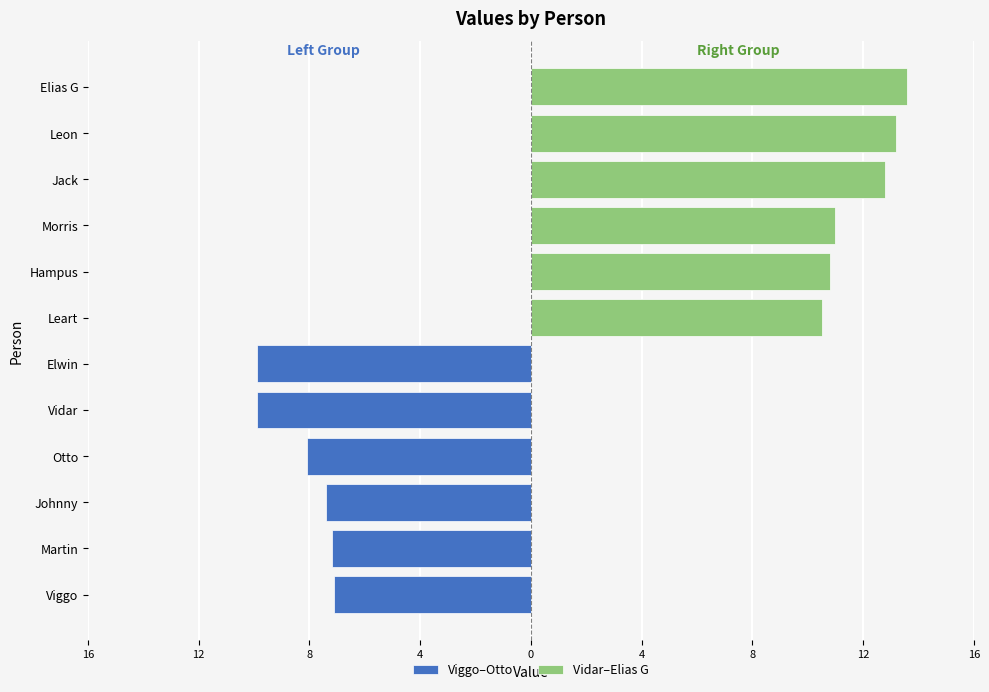

Which series changed the most between 4 and 4?

Viggo–Otto